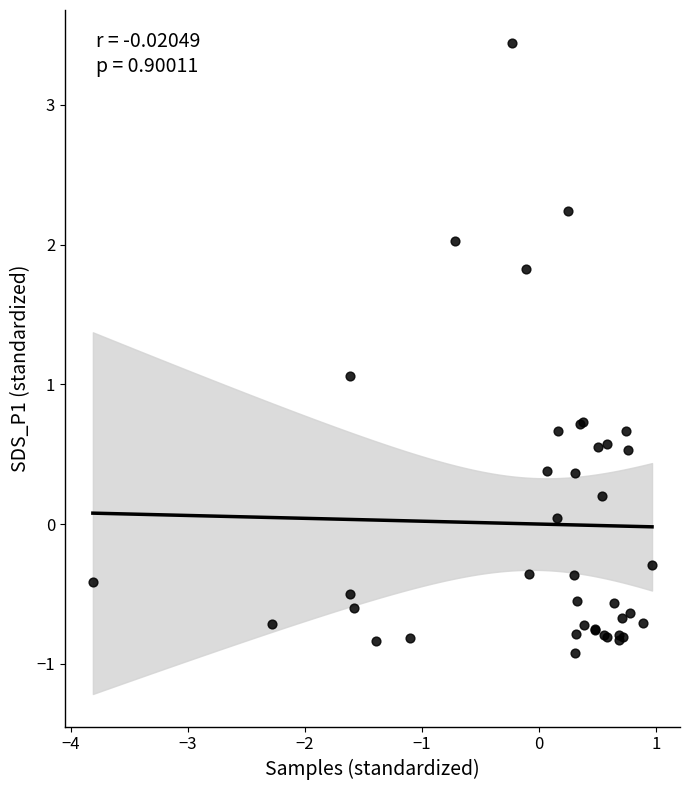

What Y value in the scatter plot is closest to 1?

1.1